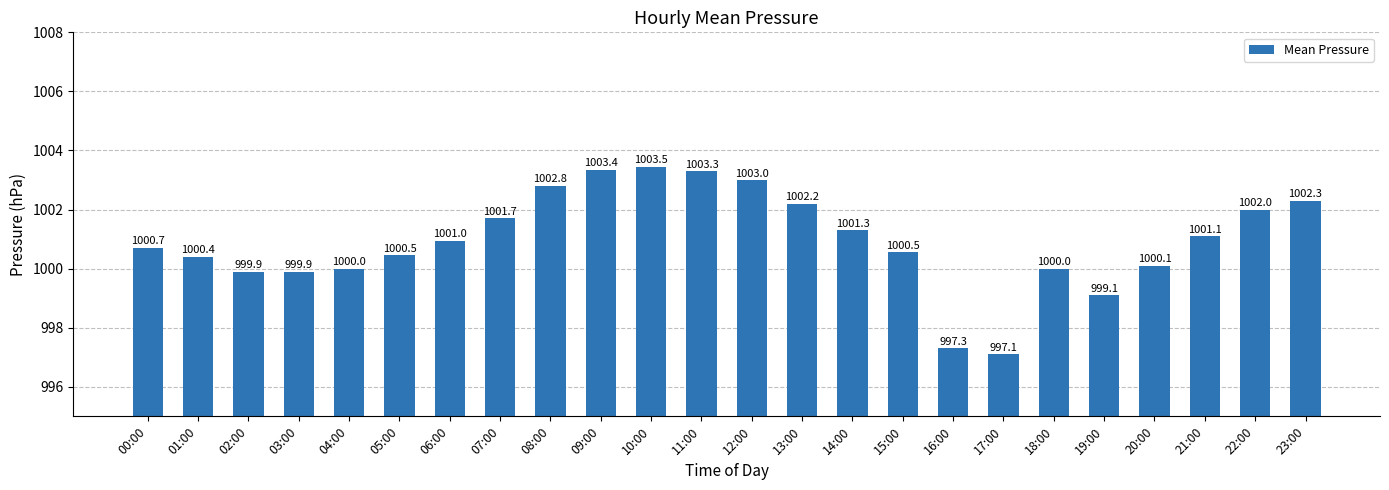

What is the approximate value at 19:00?

999.1